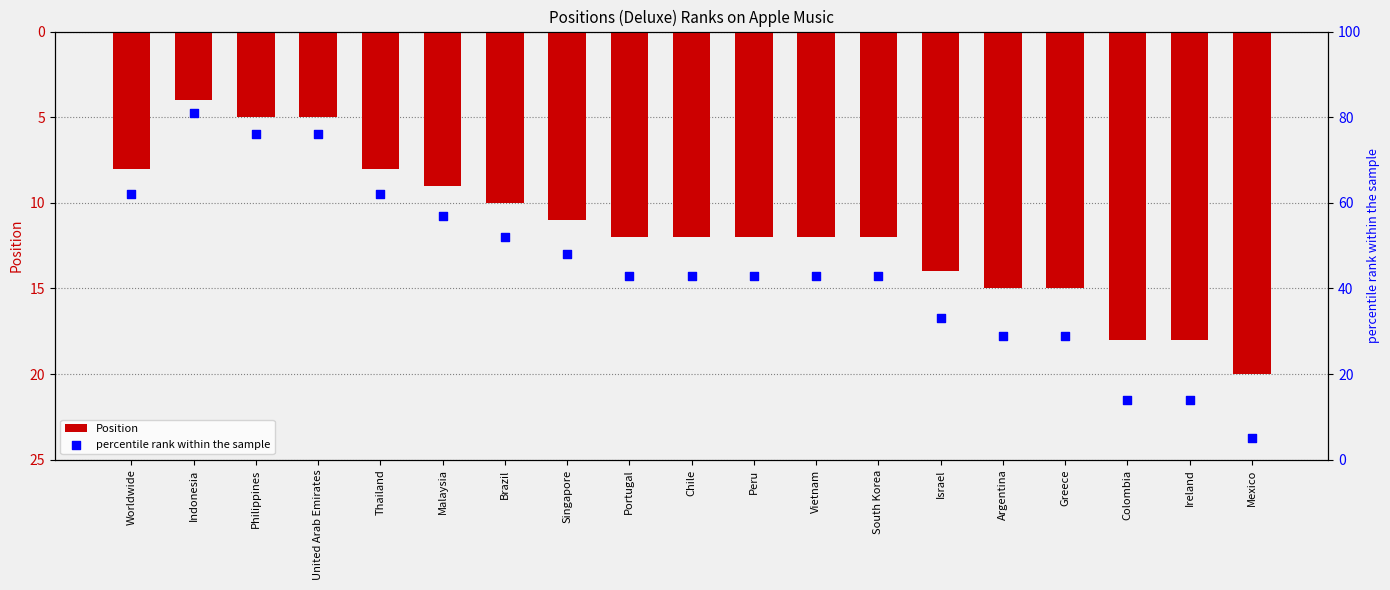

At which category is the sum across all series the highest?

Indonesia